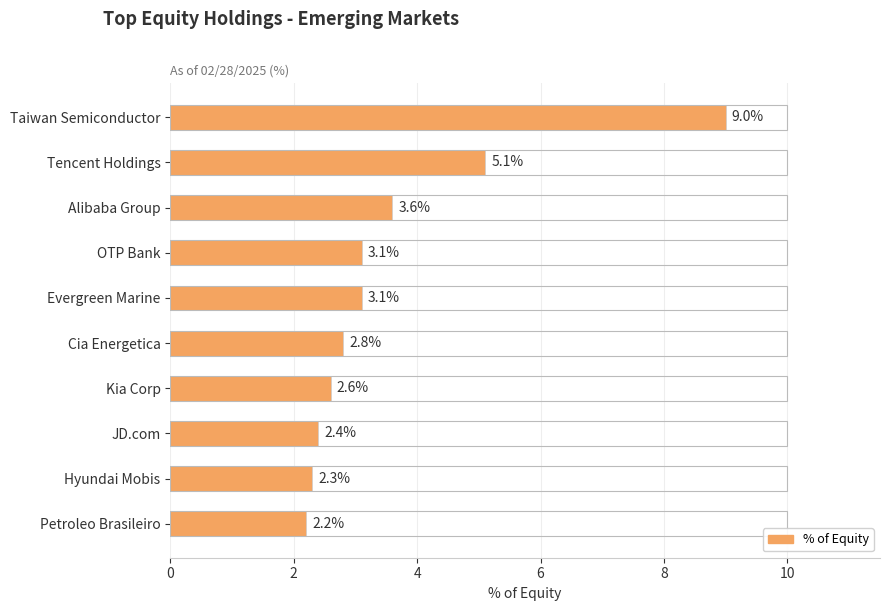

What is the minimum value shown in the chart?

2.2